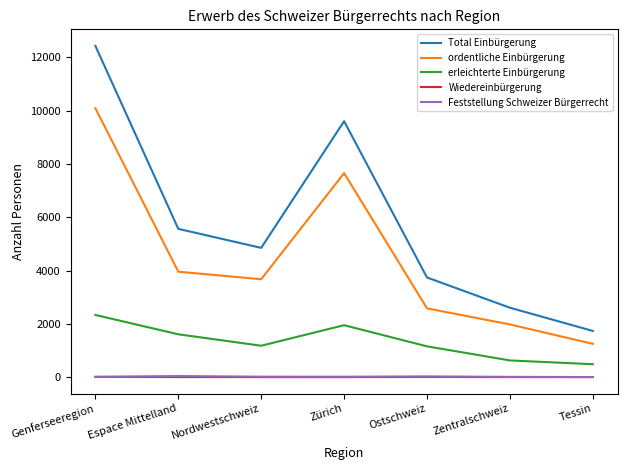

At which category is the sum across all series the highest?

Genferseeregion